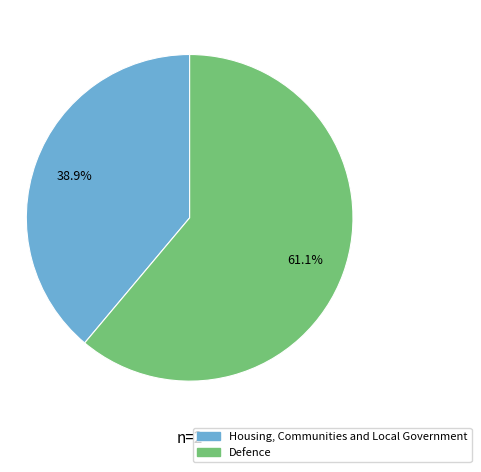

Is it true that Housing, Communities and Local Government is 51% of the pie?

False